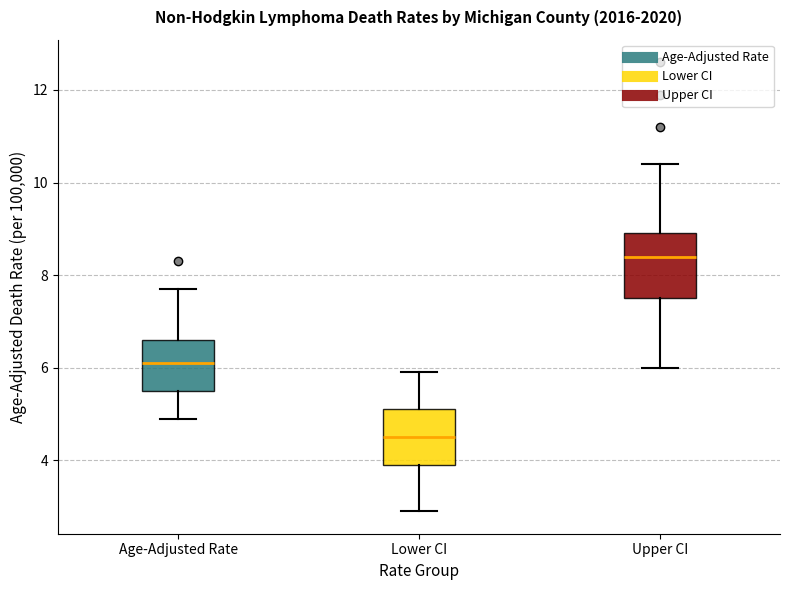

Reading left to right, transcribe this box plot: for each box, give where its median line is, the range the box spans, and where its two whiskers end, as read against the y-axis. The values are not printed on the chart, so give them approximately, as read against the axis.

Age-Adjusted Rate: median 6.2, box 5.6 to 6.6, whiskers 5.0 to 7.8
Lower CI: median 4.6, box 4.0 to 5.2, whiskers 3.0 to 6.0
Upper CI: median 8.4, box 7.6 to 9.0, whiskers 6.0 to 10.4